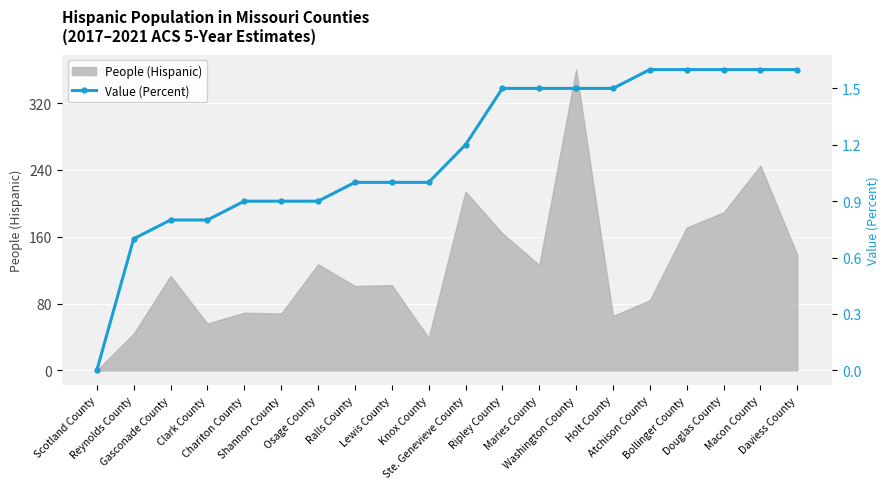

Is it true that the value at Clark County is 1.0?

False